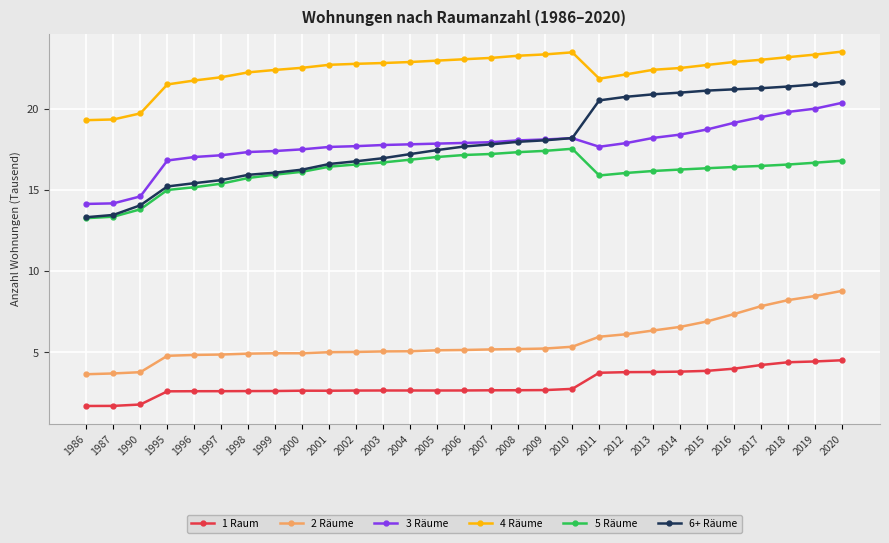

What is the total value across all series at 1999?

79.3